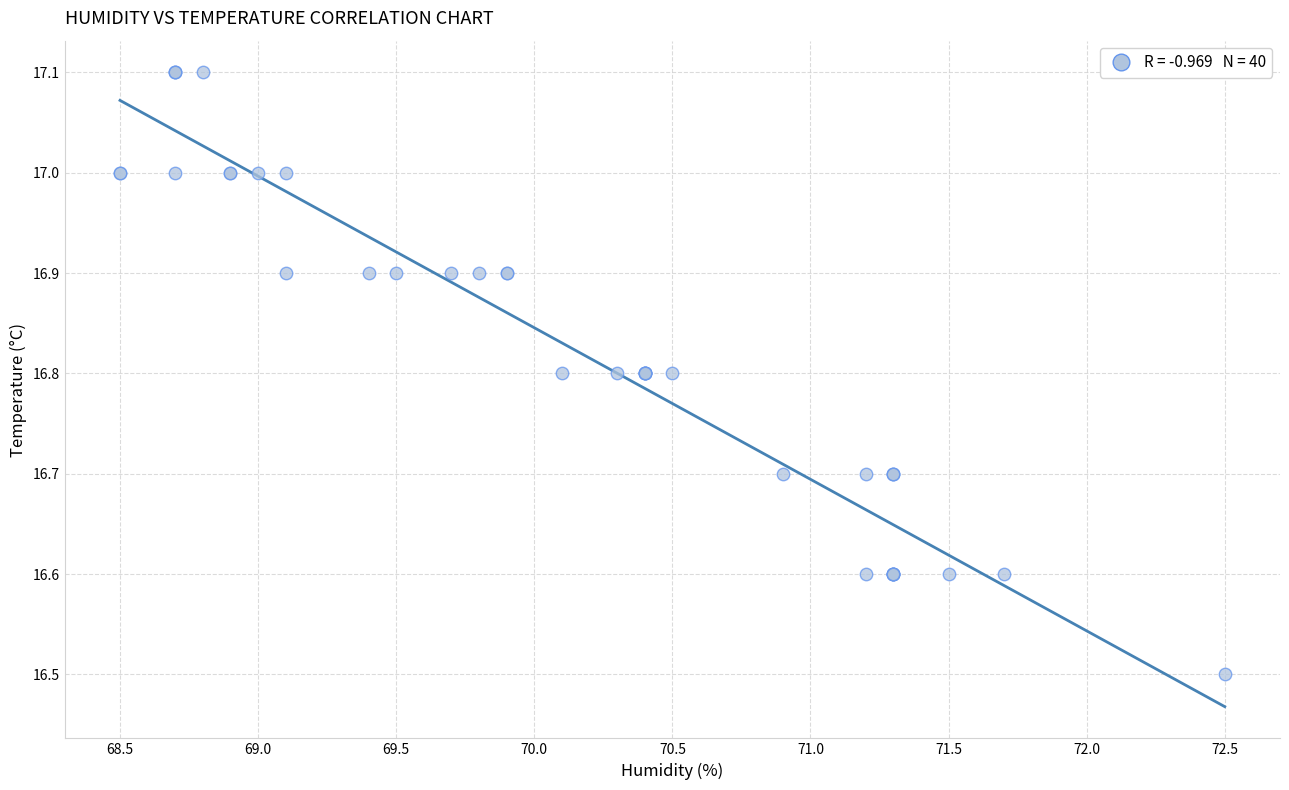

What Y value in the scatter plot is closest to 16?

16.5